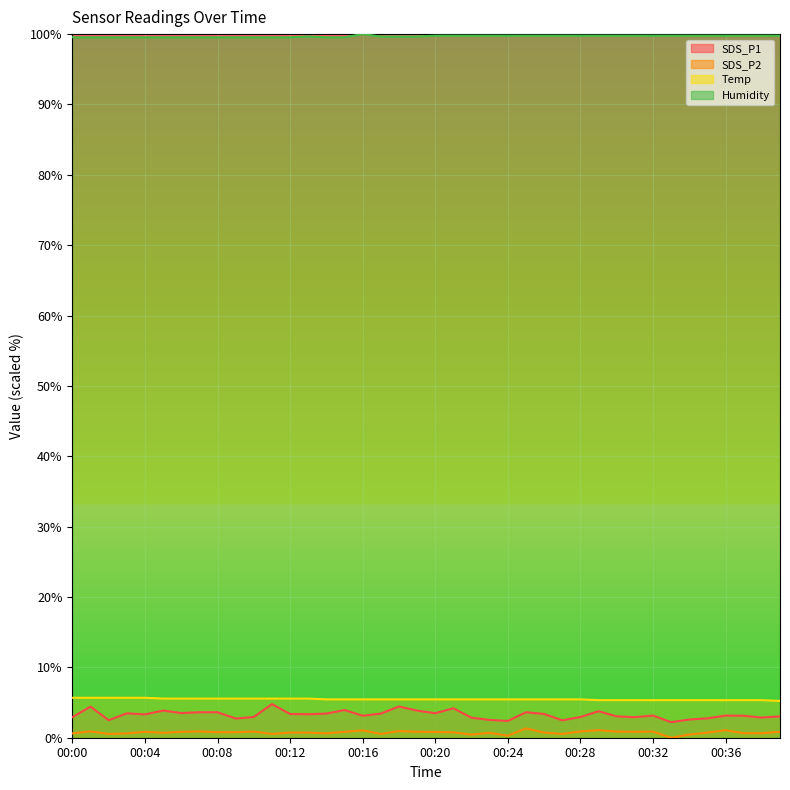

True or false: Temp and Humidity cross at least once.

False